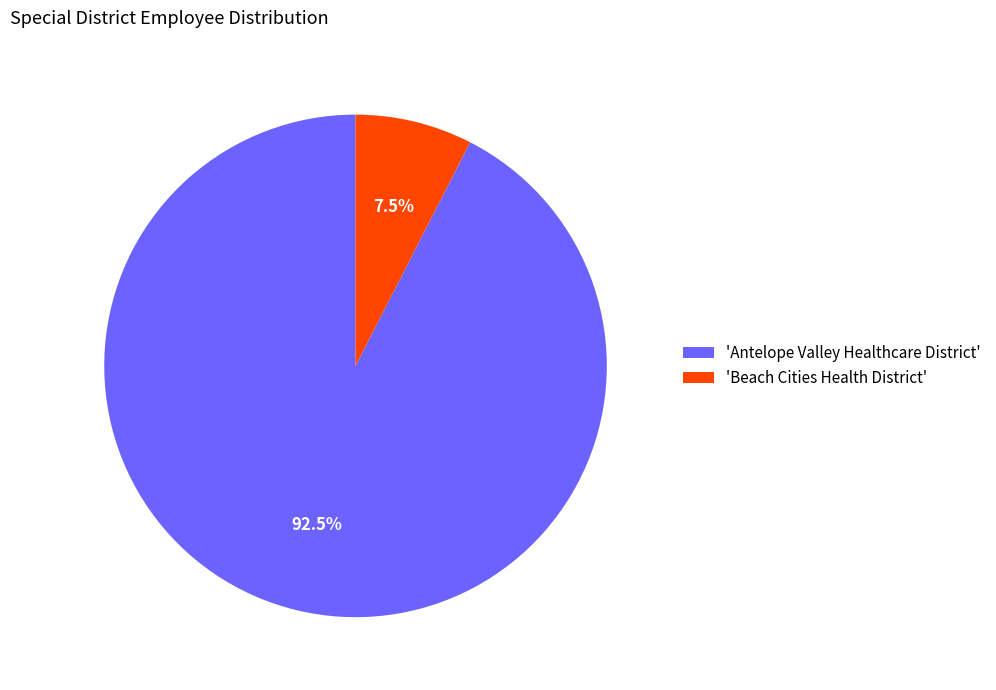

What portion of the pie excludes 'Antelope Valley Healthcare District'?

7.5%